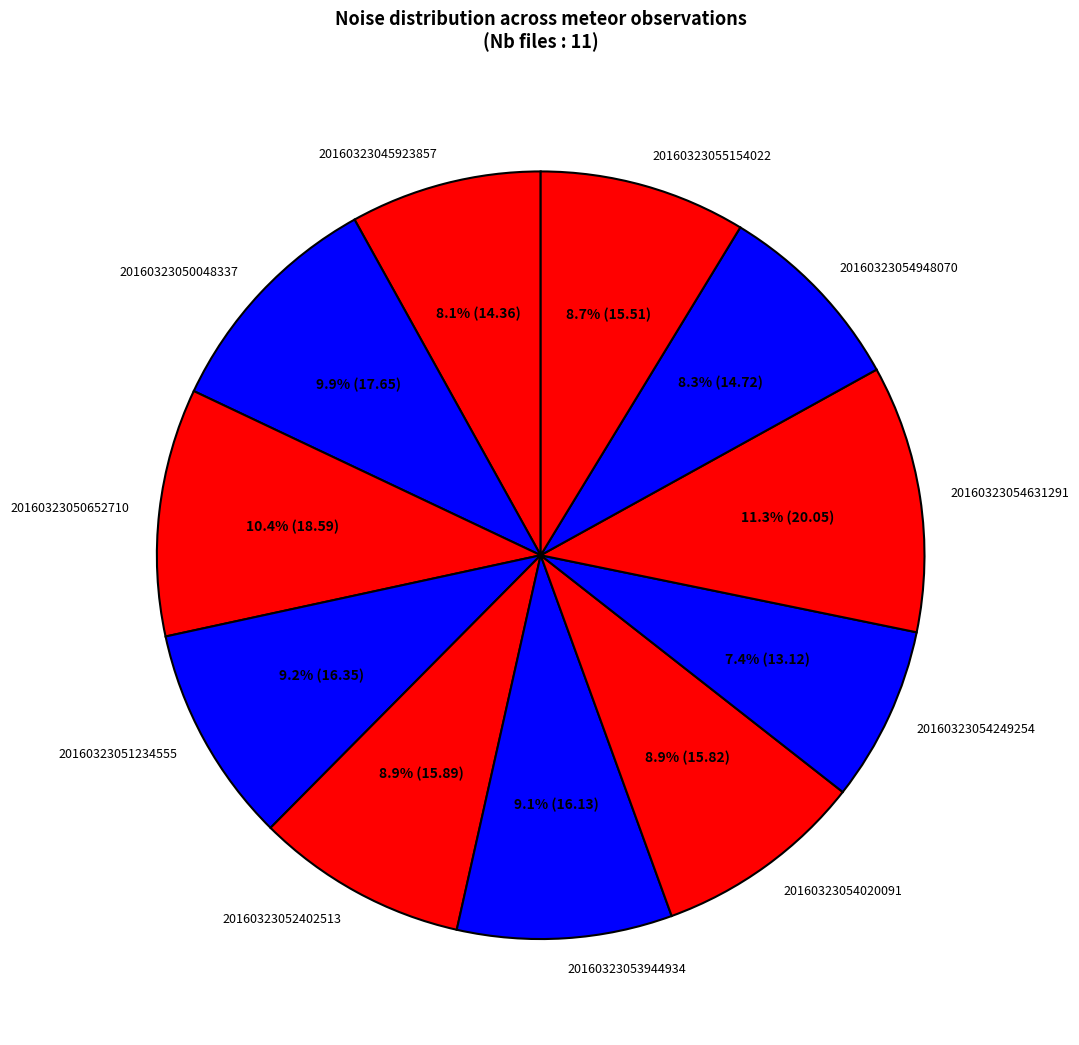

Does 20160323051234555 represent more than half of the total?

No